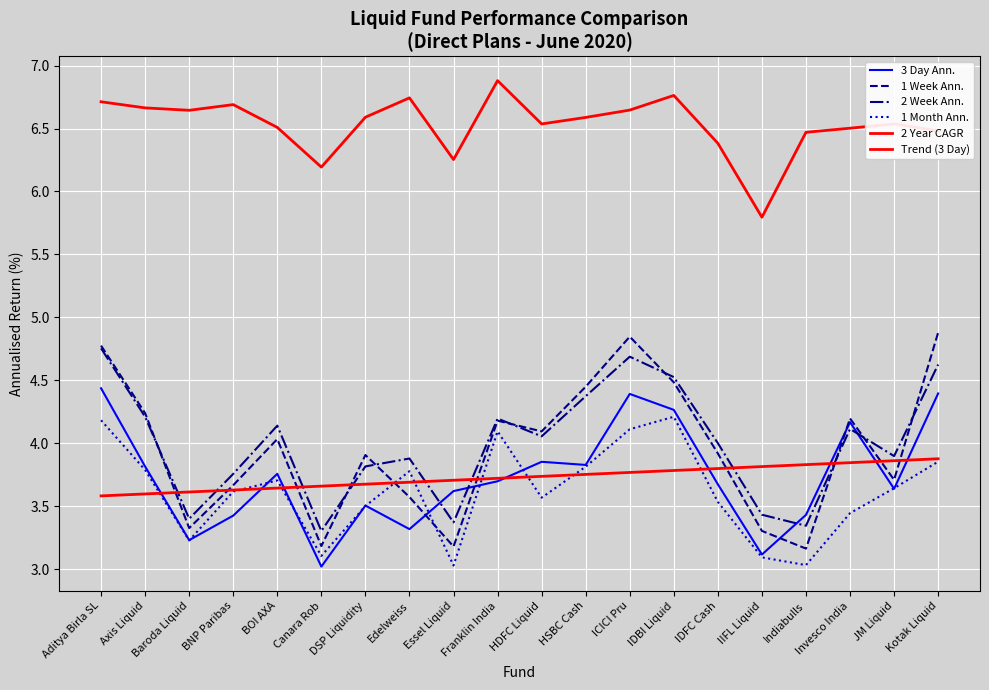

What value does the 1 Month Ann. series have at BOI AXA?

3.7